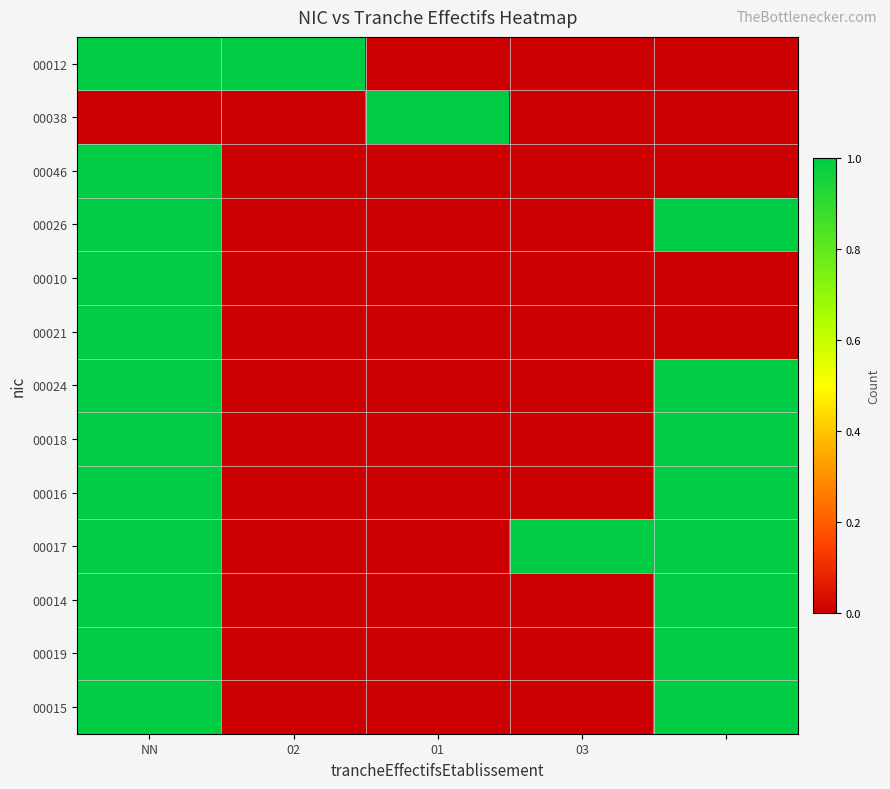

At which category is the sum across all series the highest?

NN